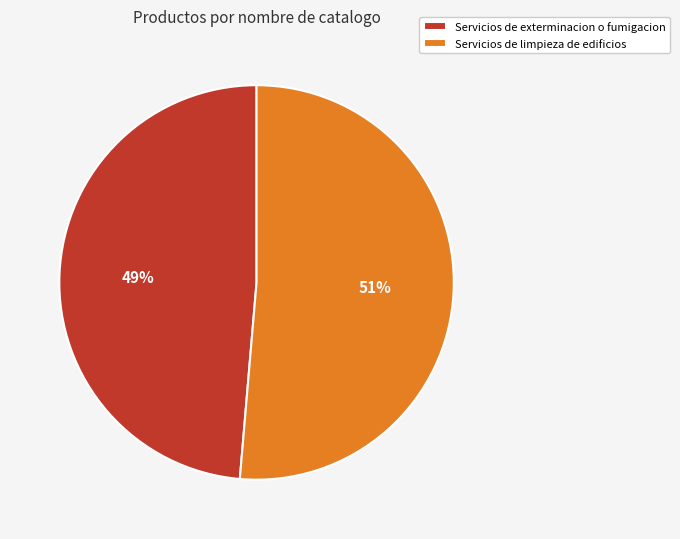

How many slices are in this pie chart?

2